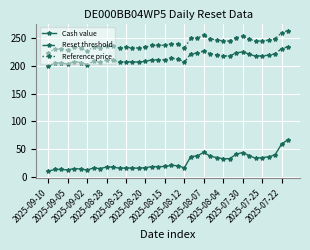

Rank the series by their maximum value, from highest to lowest.

Reference price, Reset threshold, Cash value